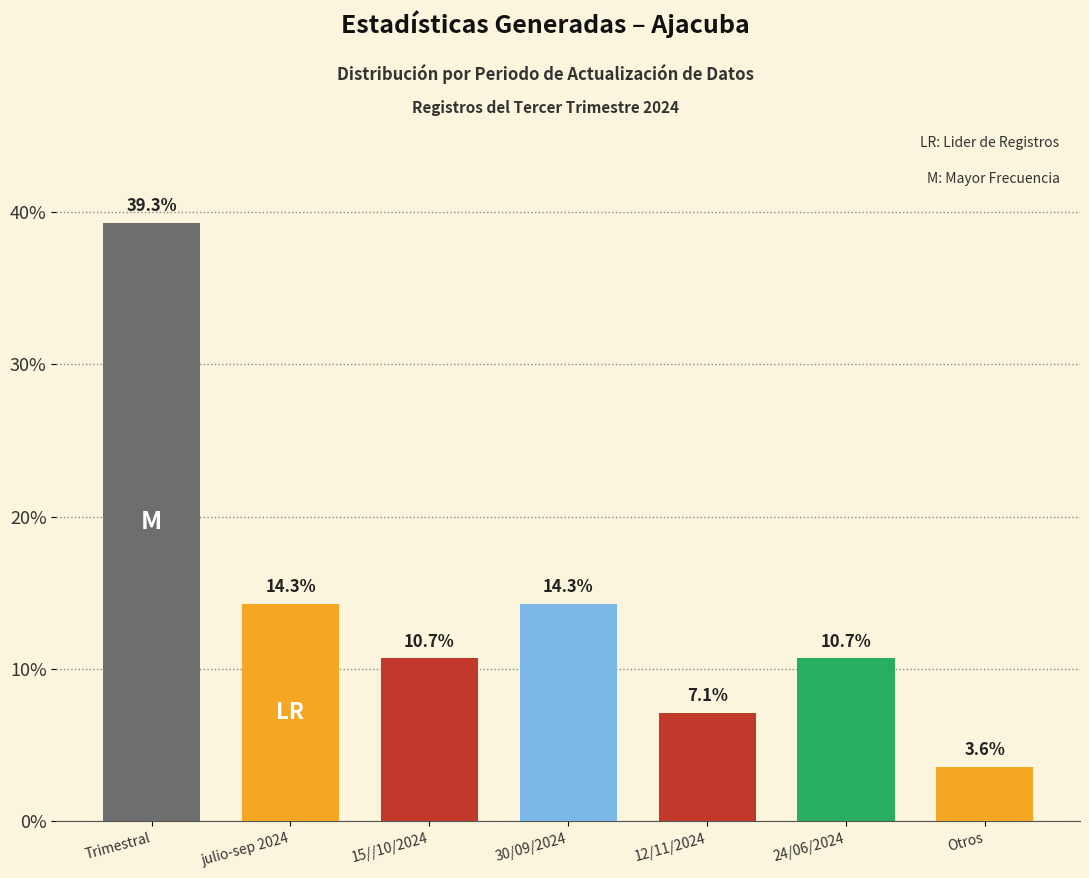

Reading left to right, extract all data points from this chart.

Trimestral=39.3	julio-sep 2024=14.3	15//10/2024=10.7	30/09/2024=14.3	12/11/2024=7.1	24/06/2024=10.7	Otros=3.6